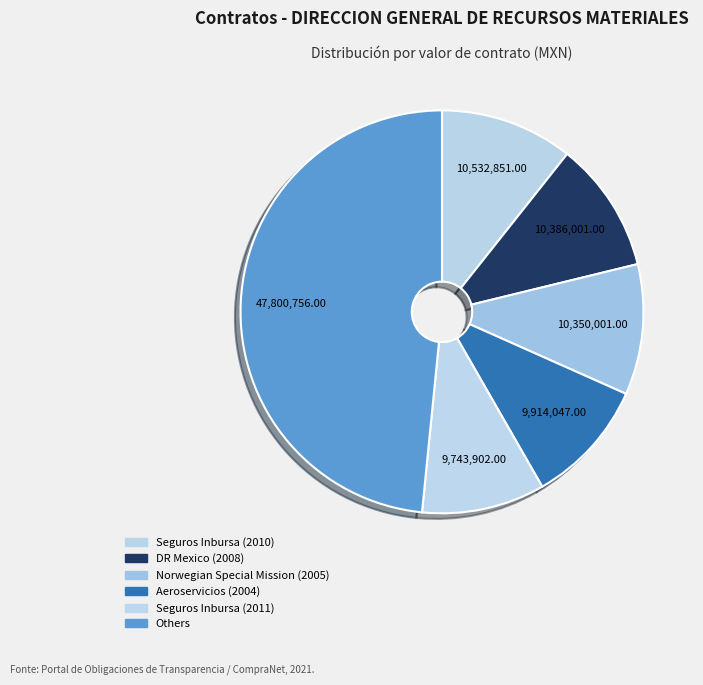

Which slice is the largest?

Others